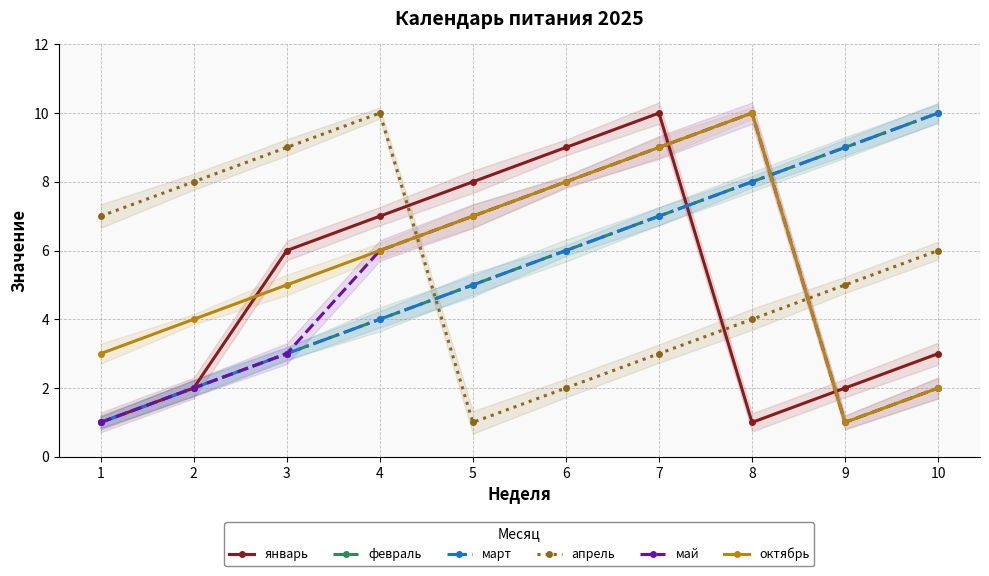

How many distinct data groups are displayed?

6